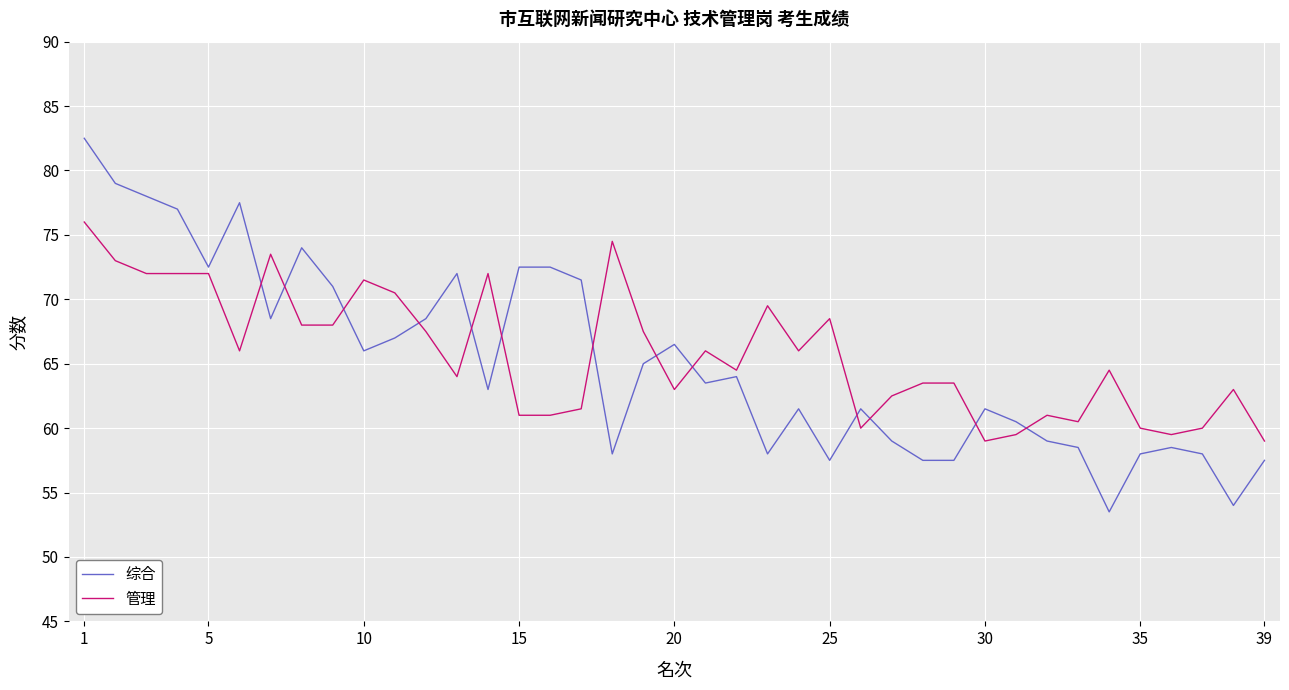

After their last crossing, which series has the higher values: 综合 or 管理?

管理